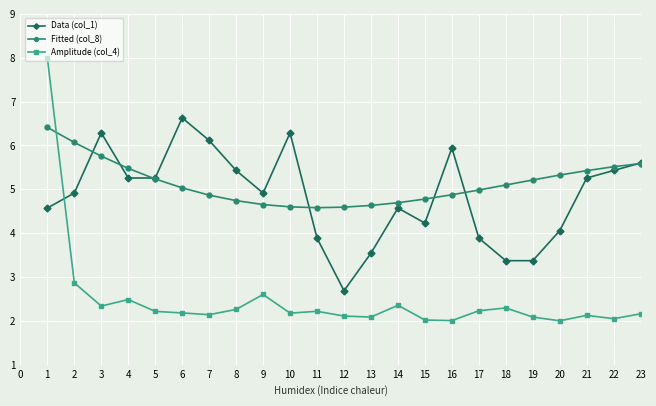

What is the difference between the second highest and minimum values in the Amplitude (col_4) series?

0.9